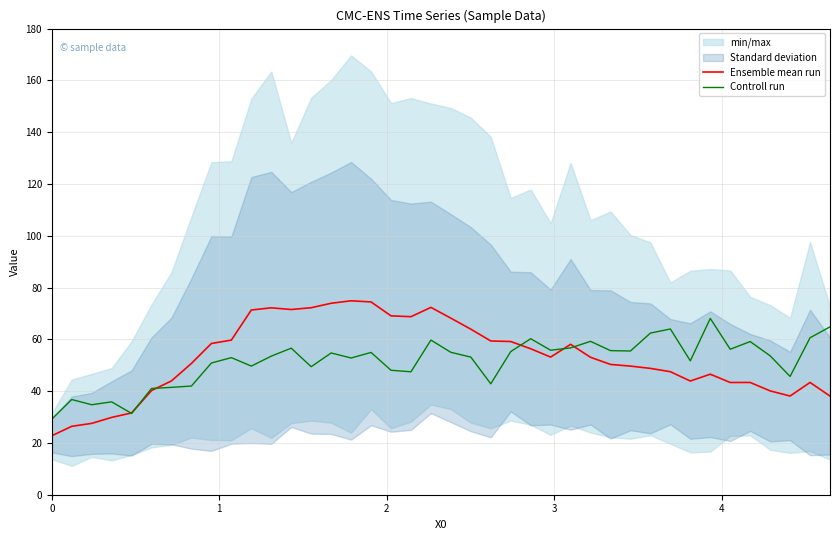

Rank the series by their average value, from lowest to highest.

Controll run, Ensemble mean run